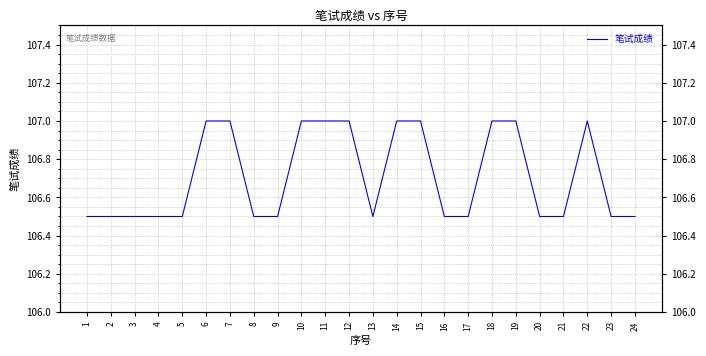

What is the maximum value shown in the chart?

107.0